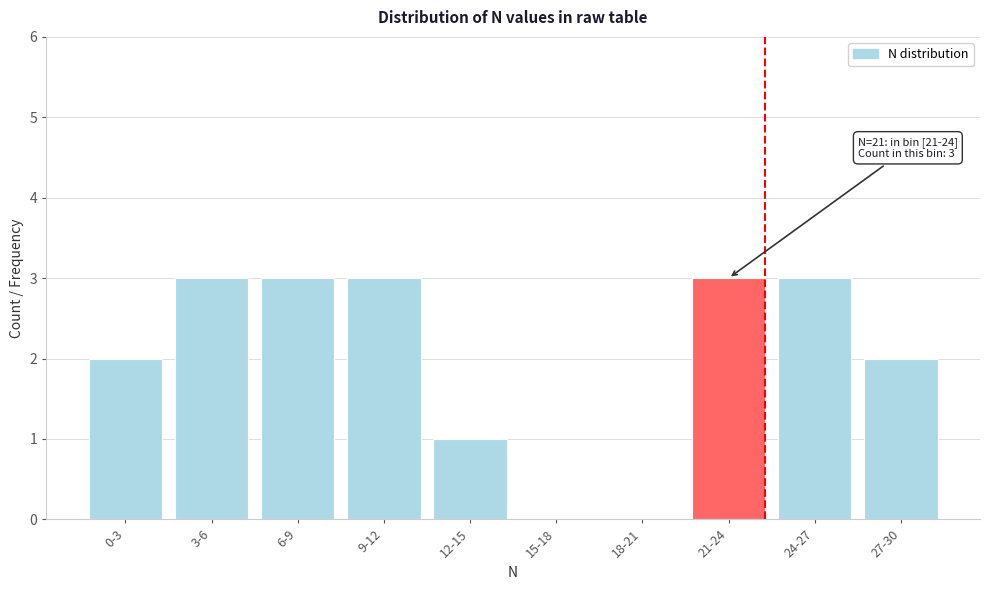

Reading left to right, list all the values displayed in this chart.

0-3=2	3-6=3	6-9=3	9-12=3	12-15=1	15-18=0	18-21=0	21-24=3	24-27=3	27-30=2